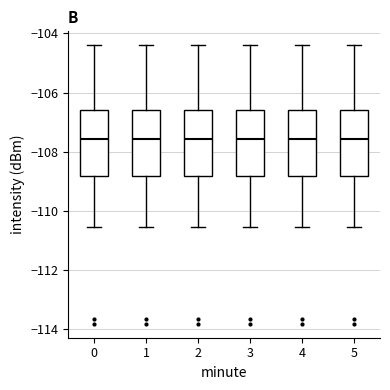

Where is the upper edge of the box at x = 4 on the y-axis? The values are not printed on the chart, so give them approximately, as read against the axis.

-106.6